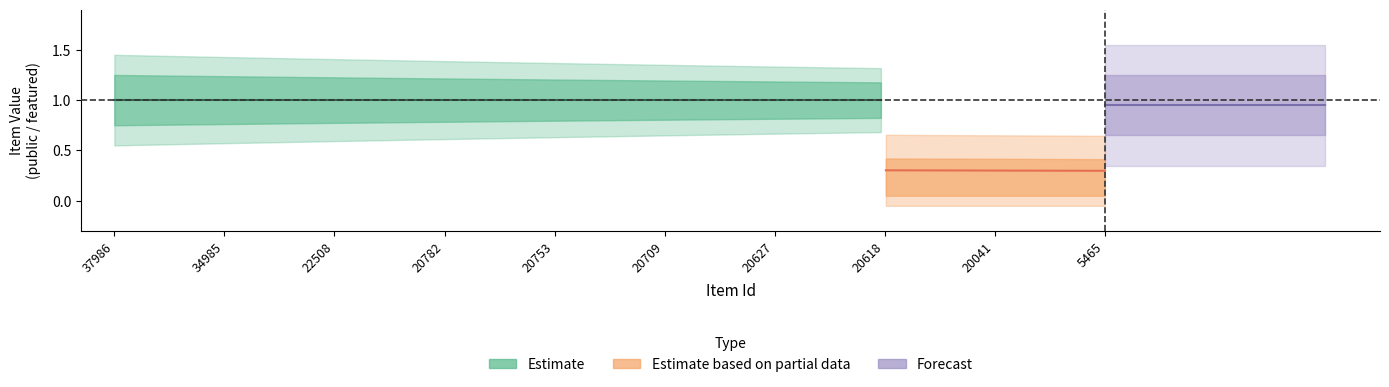

Is this an area chart (filled region under the line)?

No